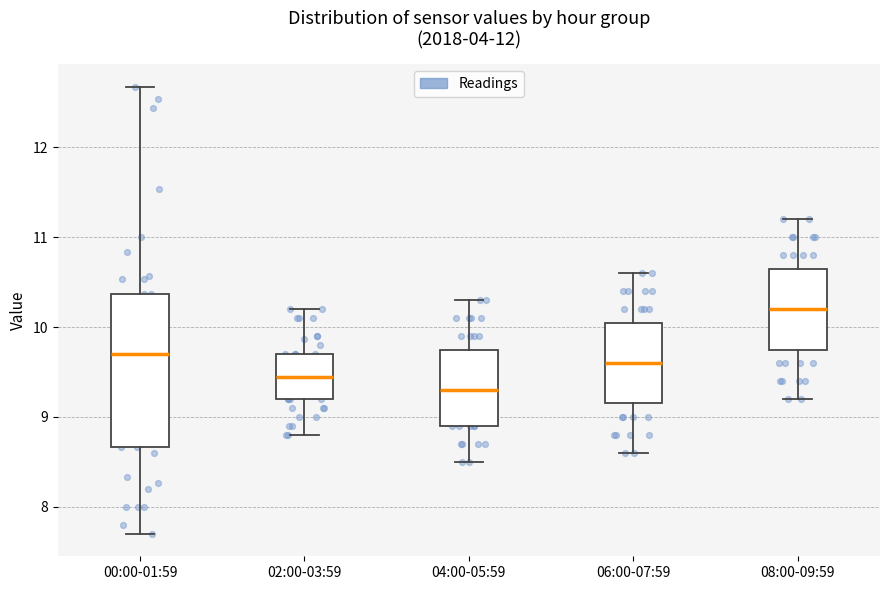

Reading left to right, transcribe this box plot: for each box, give where its median line is, the range the box spans, and where its two whiskers end, as read against the y-axis. The values are not printed on the chart, so give them approximately, as read against the axis.

00:00-01:59: median 9.7, box 8.7 to 10.4, whiskers 7.7 to 12.7
02:00-03:59: median 9.5, box 9.2 to 9.7, whiskers 8.8 to 10.2
04:00-05:59: median 9.3, box 8.9 to 9.8, whiskers 8.5 to 10.3
06:00-07:59: median 9.6, box 9.2 to 10.1, whiskers 8.6 to 10.6
08:00-09:59: median 10.2, box 9.8 to 10.7, whiskers 9.2 to 11.2